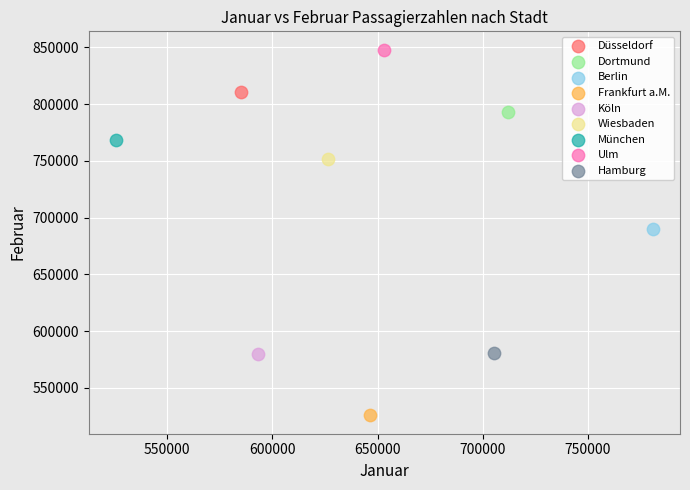

What are all the series names shown in the legend?

Düsseldorf, Dortmund, Berlin, Frankfurt a.M., Köln, Wiesbaden, München, Ulm, Hamburg